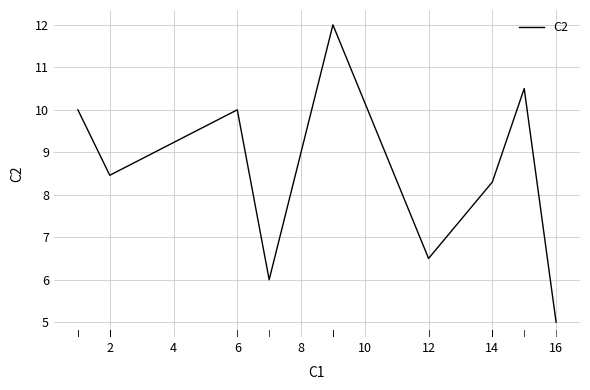

Reading left to right, extract all data points from this chart.

10.0	8.5	10.0	6.0	12.0	6.5	8.3	10.5	5.0